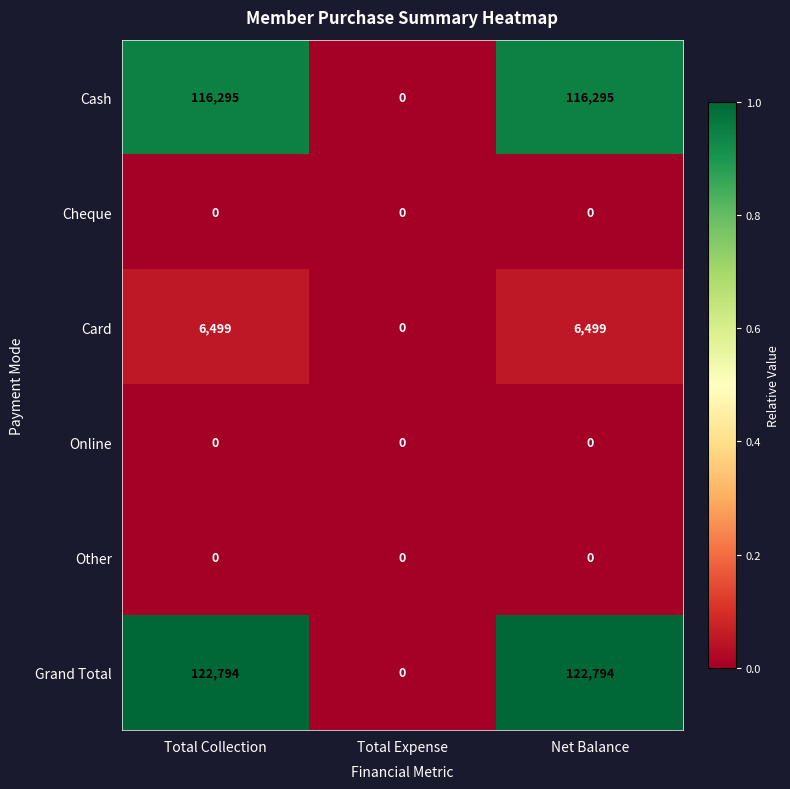

What is the total value across all series at Total Collection?

245588